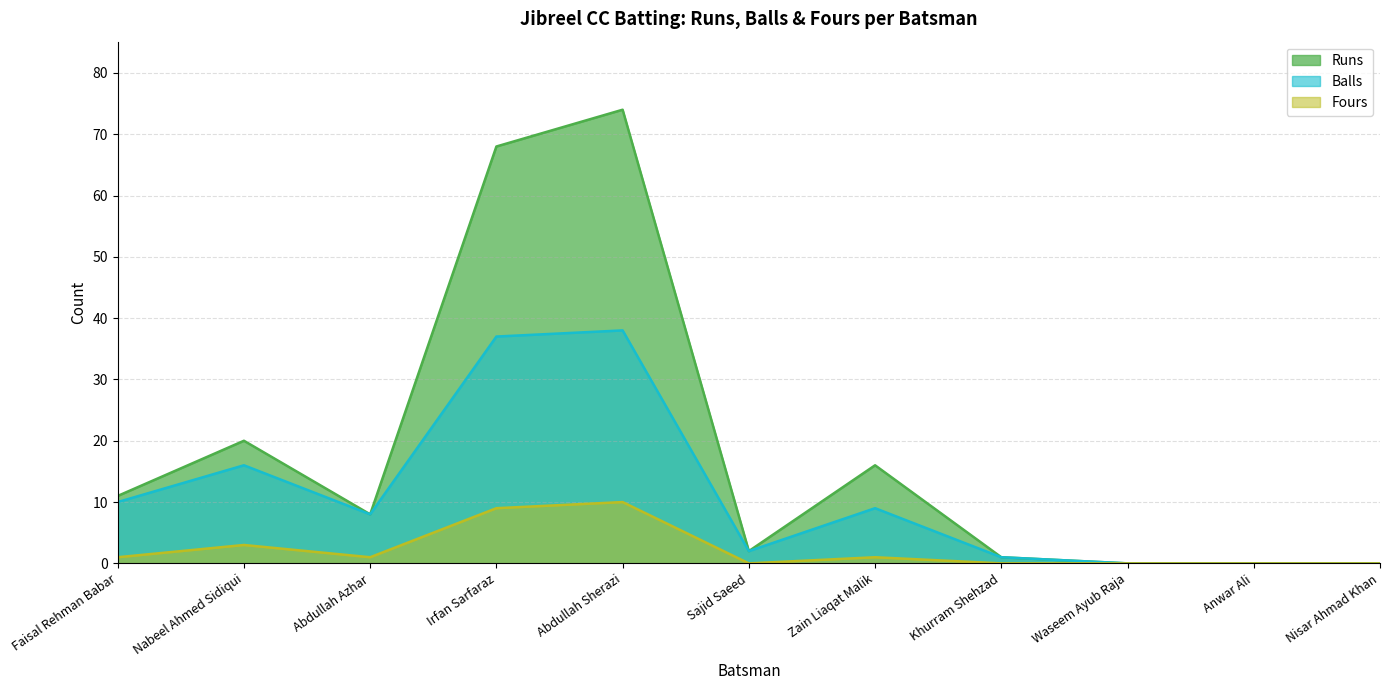

Reading left to right, transcribe all the data shown in this chart.

Runs: Faisal Rehman Babar=11	Nabeel Ahmed Sidiqui=20	Abdullah Azhar=8	Irfan Sarfaraz=68	Abdullah Sherazi=74	Sajid Saeed=2	Zain Liaqat Malik=16	Khurram Shehzad=1	Waseem Ayub Raja=0	Anwar Ali=0	Nisar Ahmad Khan=0
Balls: Faisal Rehman Babar=10	Nabeel Ahmed Sidiqui=16	Abdullah Azhar=8	Irfan Sarfaraz=37	Abdullah Sherazi=38	Sajid Saeed=2	Zain Liaqat Malik=9	Khurram Shehzad=1	Waseem Ayub Raja=0	Anwar Ali=0	Nisar Ahmad Khan=0
Fours: Faisal Rehman Babar=1	Nabeel Ahmed Sidiqui=3	Abdullah Azhar=1	Irfan Sarfaraz=9	Abdullah Sherazi=10	Sajid Saeed=0	Zain Liaqat Malik=1	Khurram Shehzad=0	Waseem Ayub Raja=0	Anwar Ali=0	Nisar Ahmad Khan=0